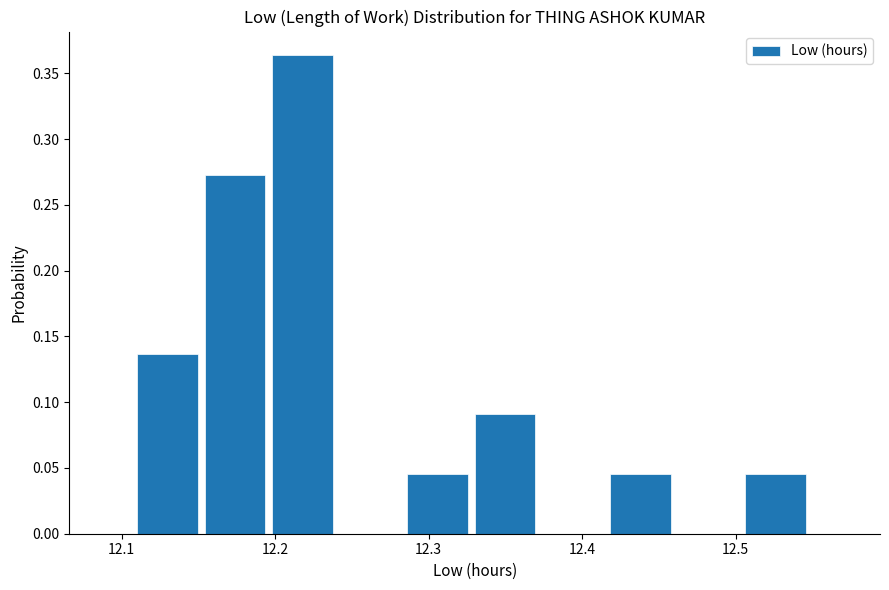

Which range on the x-axis has the tallest bar?

12.198 to 12.242